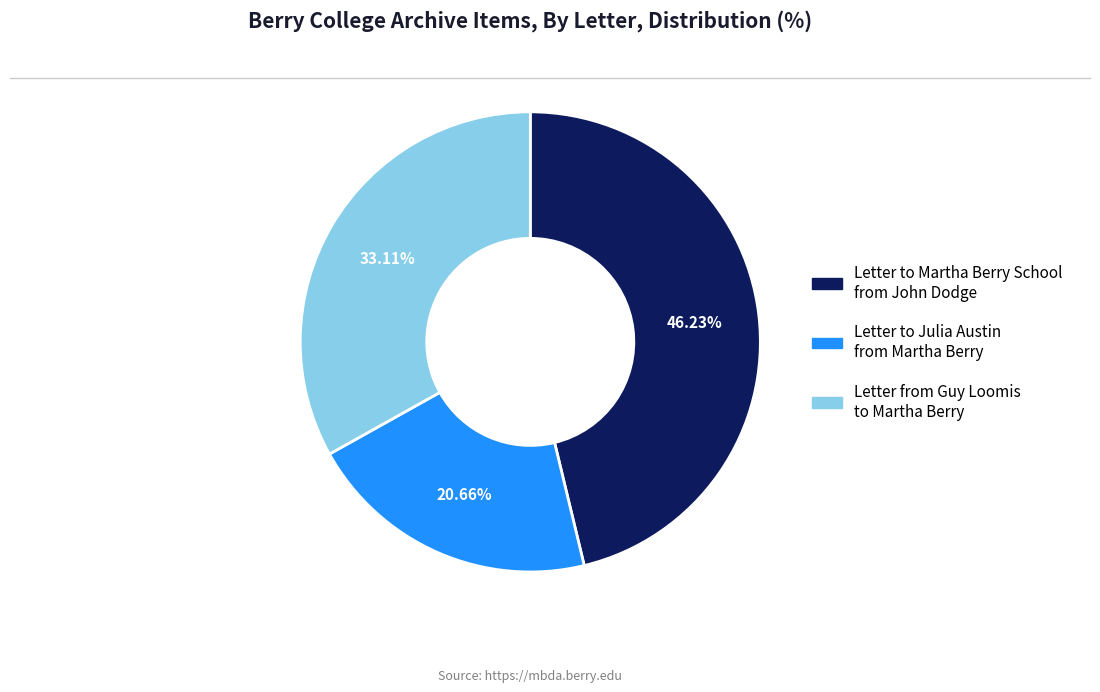

What percentage is NOT represented by Letter to Martha Berry School from John Dodge?

53.8%